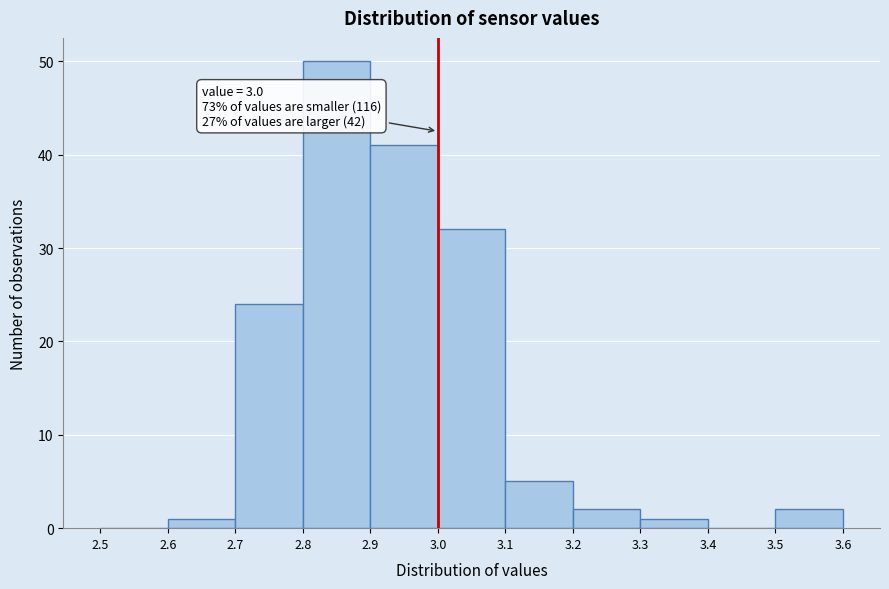

Which range on the x-axis has the tallest bar?

2.8 to 2.9